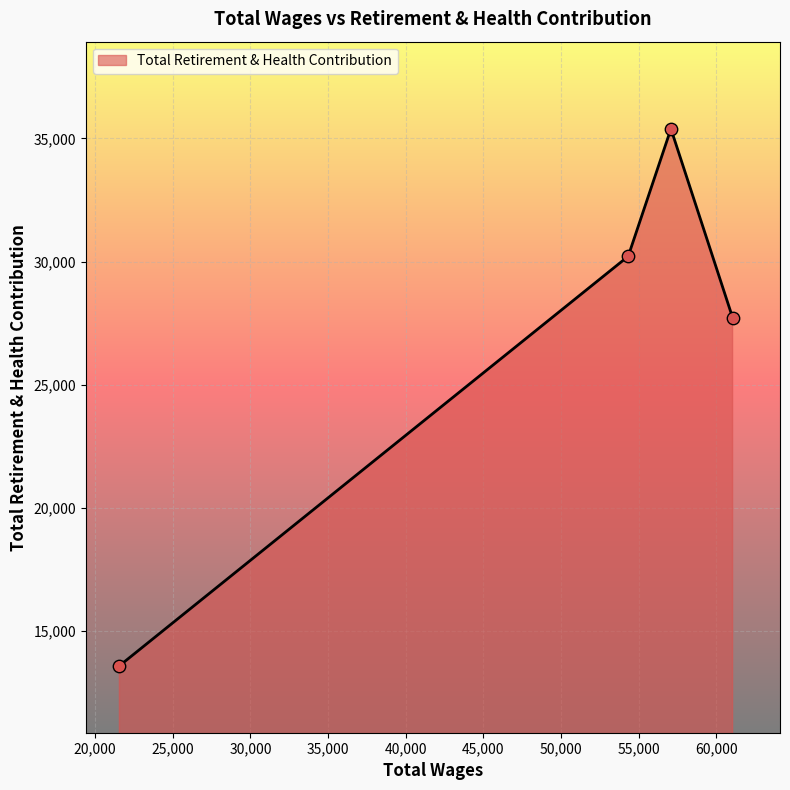

What is the sum of all values?

106916